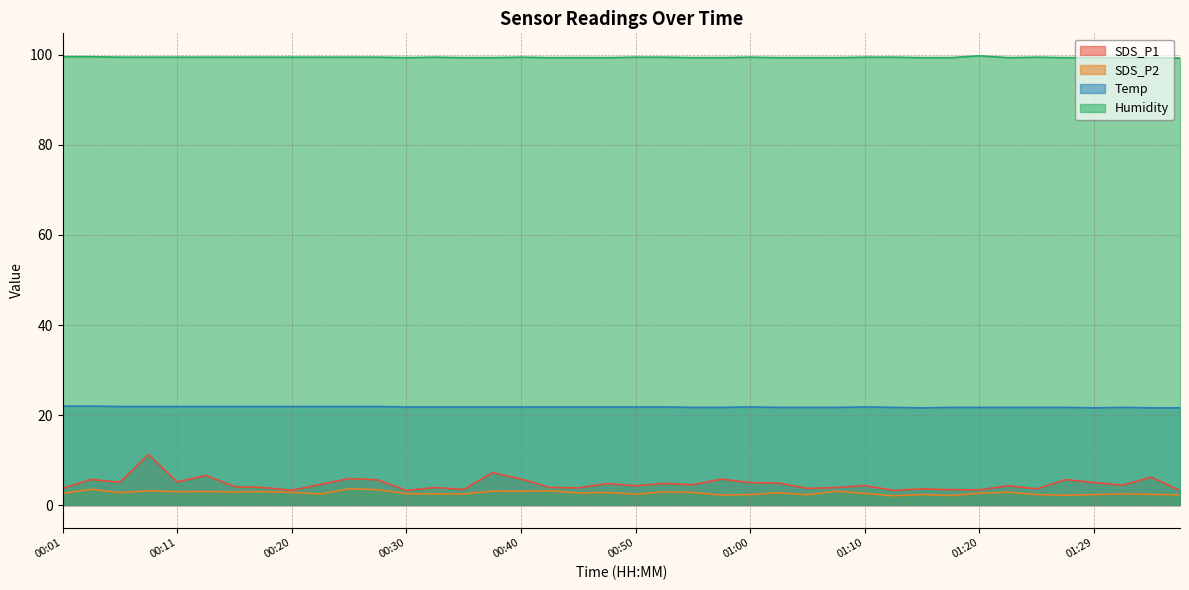

What is the highest value of the SDS_P2 series?

3.6